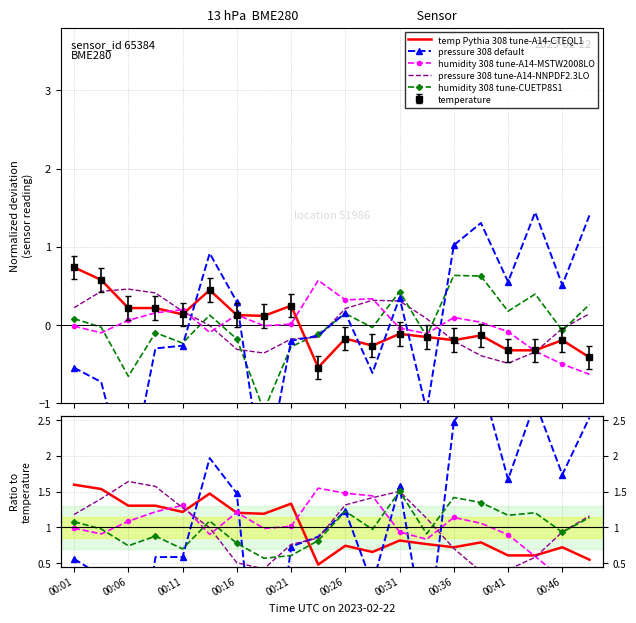

Which has a higher value, 15 or 11?

15